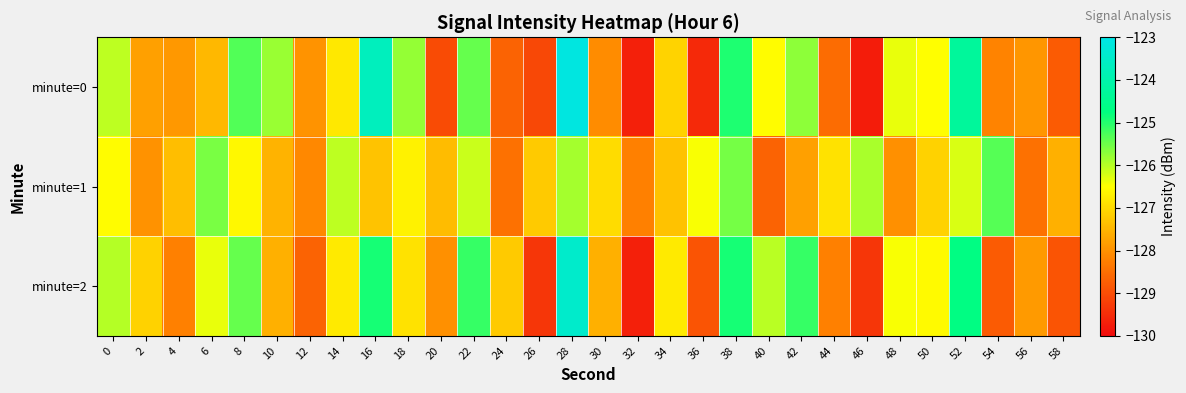

Reading left to right, list all the values displayed in this chart.

minute=0: 0=-126.0	2=-127.8	4=-127.9	6=-127.5	8=-125.3	10=-125.8	12=-128.0	14=-126.8	16=-123.7	18=-125.8	20=-129.0	22=-125.5	24=-128.7	26=-129.1	28=-123.1	30=-128.1	32=-129.7	34=-127.1	36=-129.5	38=-124.9	40=-126.6	42=-125.7	44=-128.5	46=-129.8	48=-126.4	50=-126.5	52=-124.3	54=-128.2	56=-127.9	58=-128.8
minute=1: 0=-126.5	2=-128.0	4=-127.4	6=-125.6	8=-126.6	10=-127.5	12=-128.1	14=-126.1	16=-127.3	18=-126.7	20=-127.4	22=-126.1	24=-128.4	26=-127.2	28=-125.9	30=-127.0	32=-128.2	34=-127.3	36=-126.5	38=-125.6	40=-128.7	42=-127.8	44=-126.9	46=-125.9	48=-128.0	50=-127.1	52=-126.2	54=-125.3	56=-128.5	58=-127.6
minute=2: 0=-126.0	2=-127.1	4=-128.2	6=-126.3	8=-125.5	10=-127.6	12=-128.7	14=-126.8	16=-124.9	18=-126.9	20=-128.0	22=-125.1	24=-127.2	26=-129.3	28=-123.5	30=-127.6	32=-129.7	34=-126.8	36=-128.9	38=-124.9	40=-126.0	42=-125.1	44=-128.2	46=-129.3	48=-126.5	50=-126.6	52=-124.7	54=-128.8	56=-127.9	58=-128.9